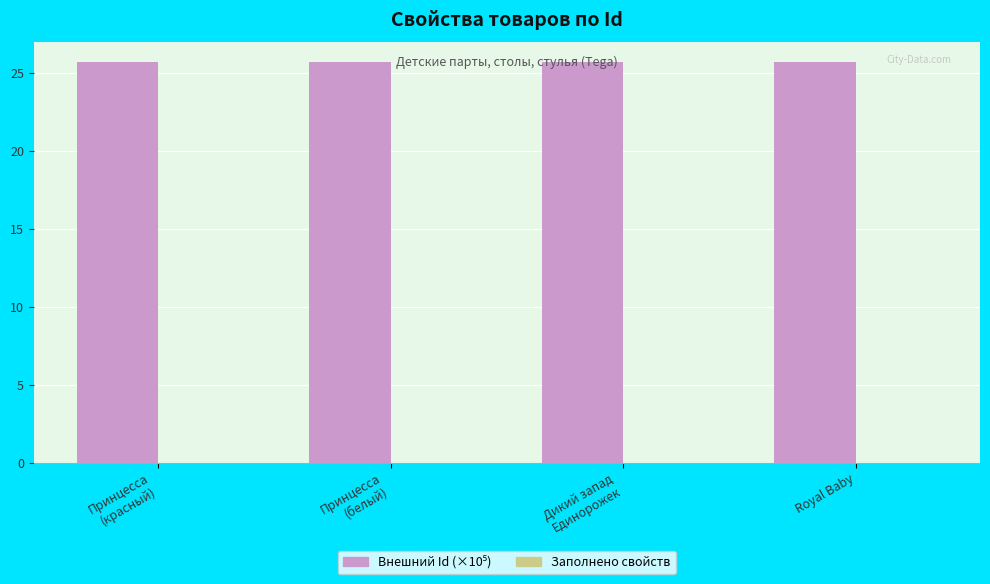

How many values are between 25 and 26?

4